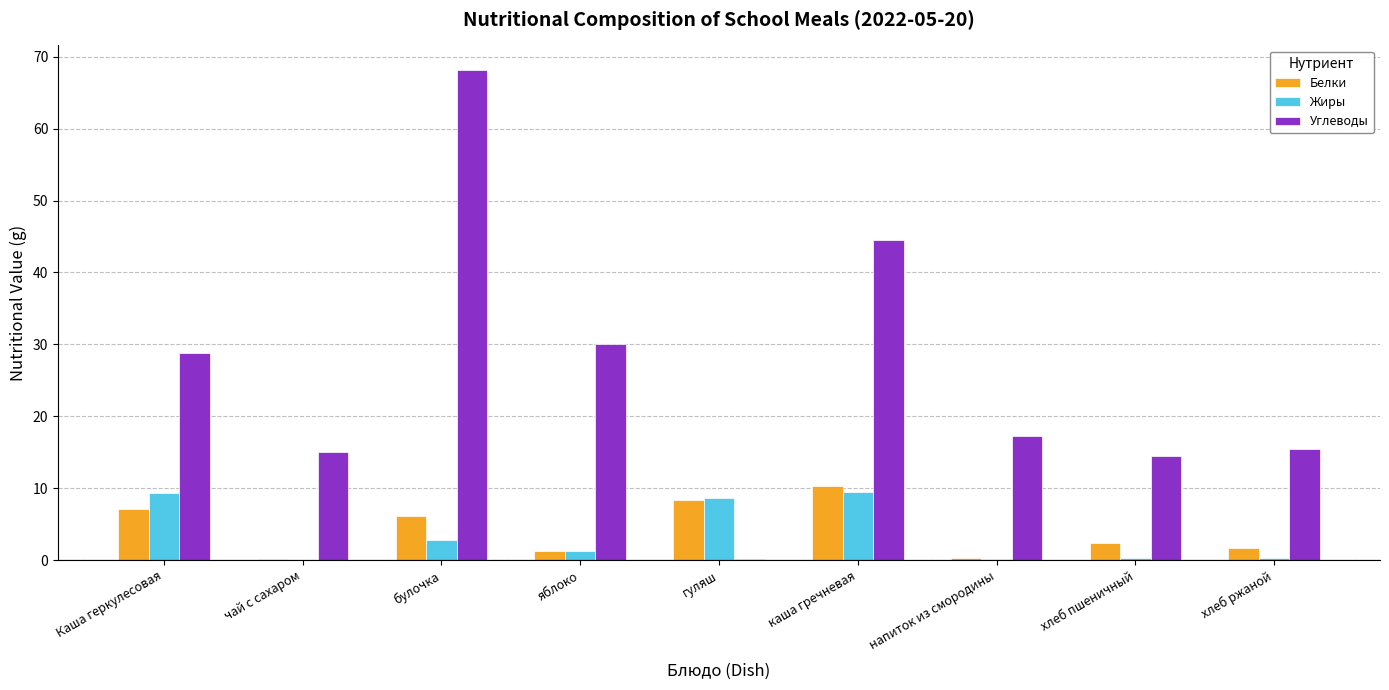

What is the sum of all Углеводы values?

233.7